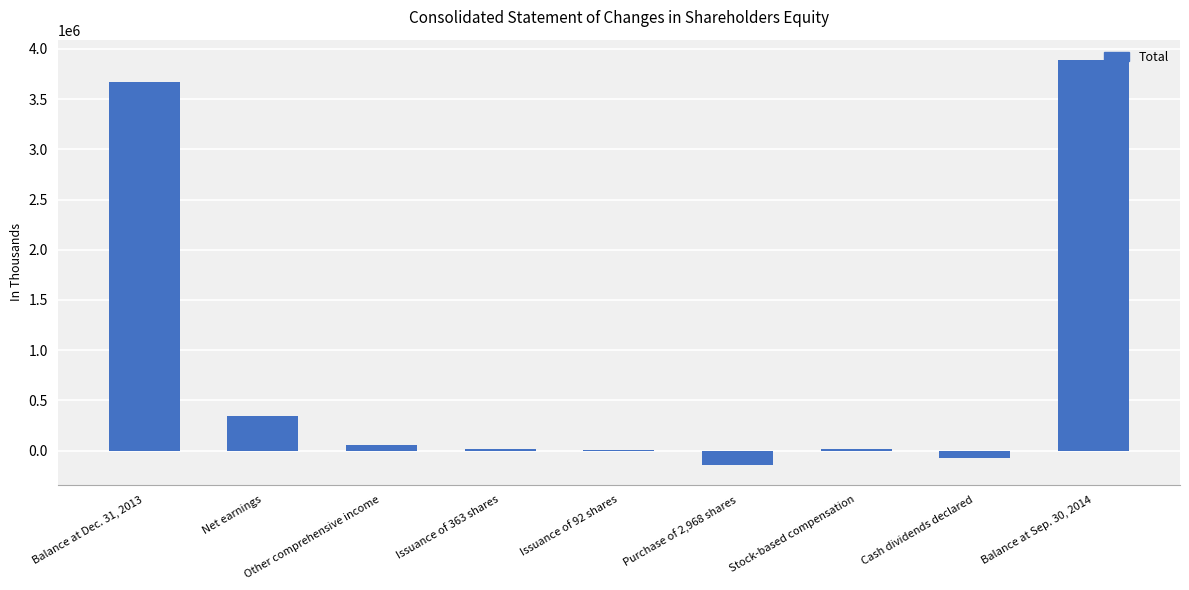

Is it true that the value at Balance at Dec. 31, 2013 is 1167544?

False